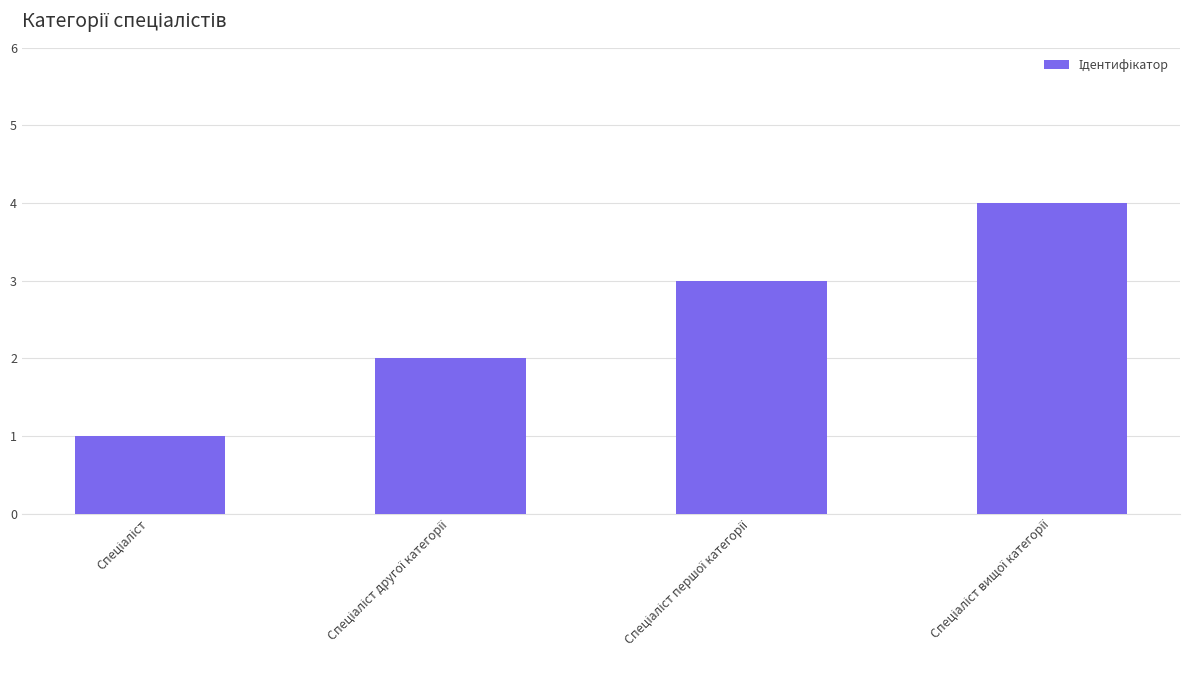

What is the difference between the maximum and minimum values?

3